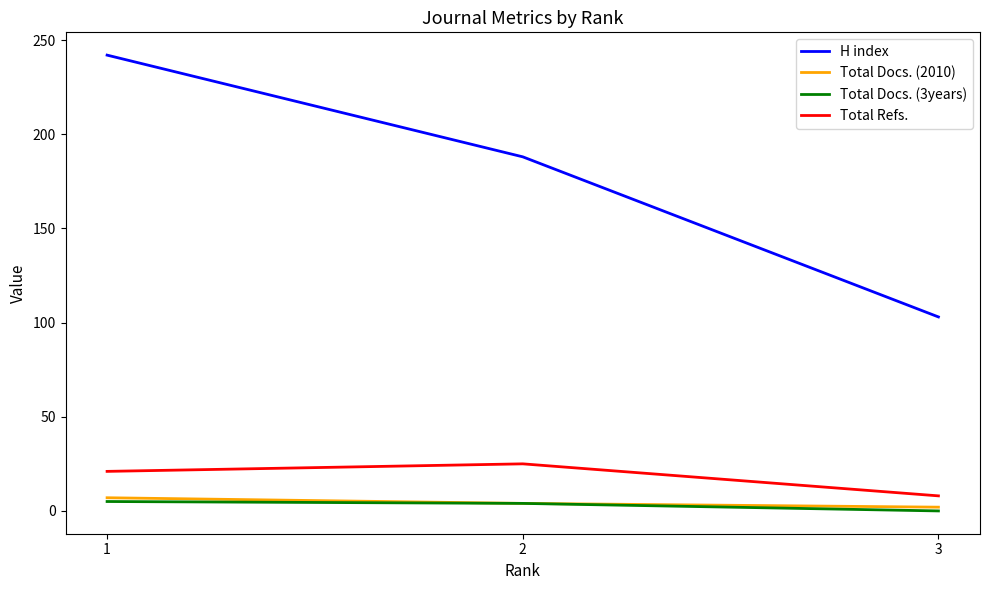

The Total Refs. series shows 21 at 1. True or false?

True